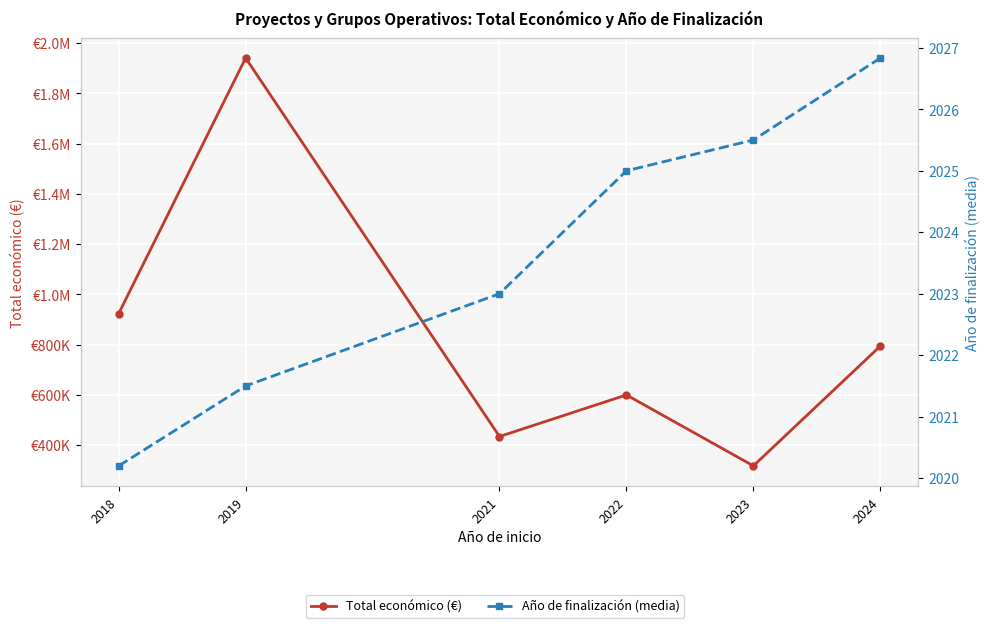

True or false: Año de finalización (media) and Total económico (€) intersect in this chart.

False